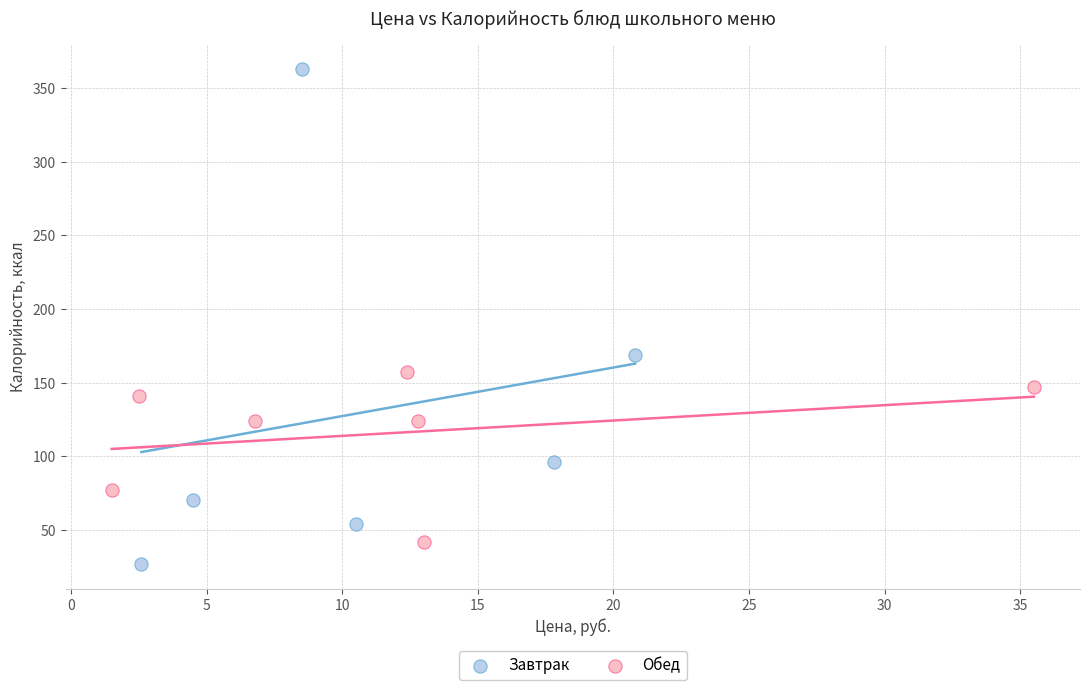

What are all the series names shown in the legend?

Завтрак, Обед